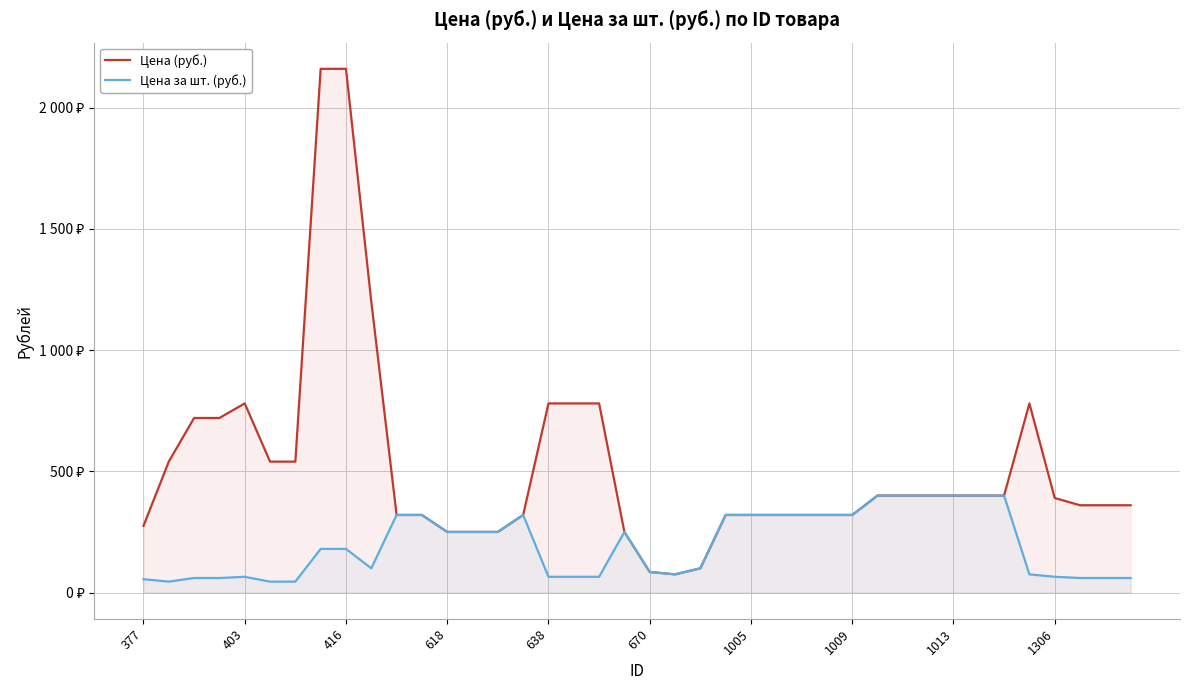

Reading left to right, extract all data points from this chart.

Цена (руб.): 275	540	720	720	780	540	540	2160	2160	1200	320	320	250	250	250	320	780	780	780	250	85	75	100	320	320	320	320	320	320	400	400	400	400	400	400	780	390	360	360	360
Цена за шт. (руб.): 55	45	60	60	65	45	45	180	180	100	320	320	250	250	250	320	65	65	65	250	85	75	100	320	320	320	320	320	320	400	400	400	400	400	400	75	65	60	60	60